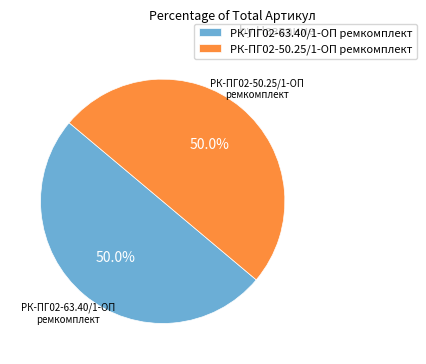

Is the sum of РК-ПГ02-63.40/1-ОП ремкомплект and РК-ПГ02-50.25/1-ОП ремкомплект greater than half?

Yes